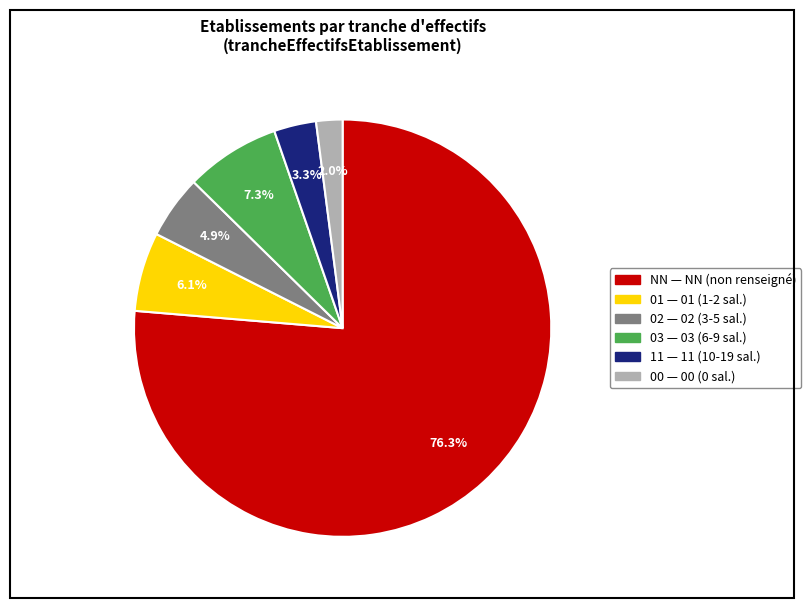

Which category has the biggest portion of the pie?

NN